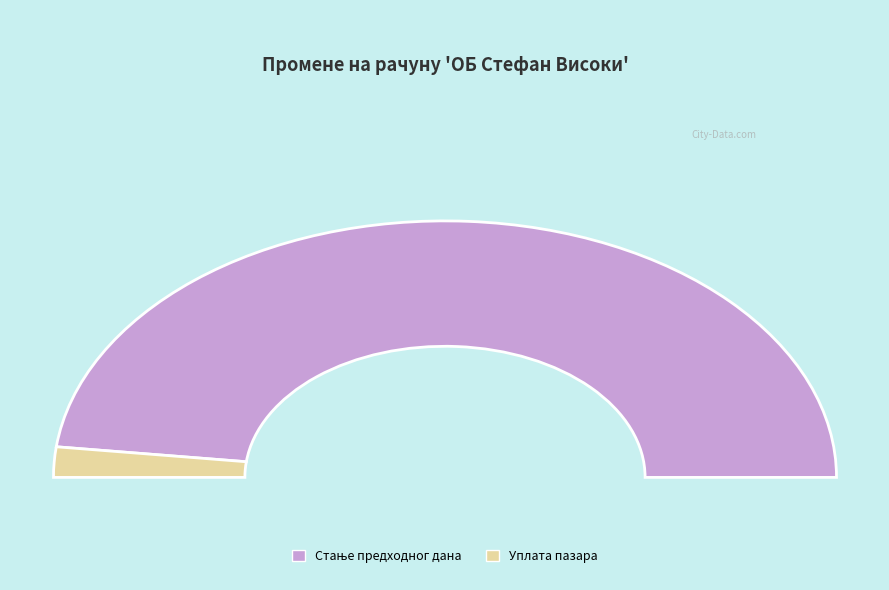

Between Уплата пазара and Стање предходног дана, which is larger?

Стање предходног дана